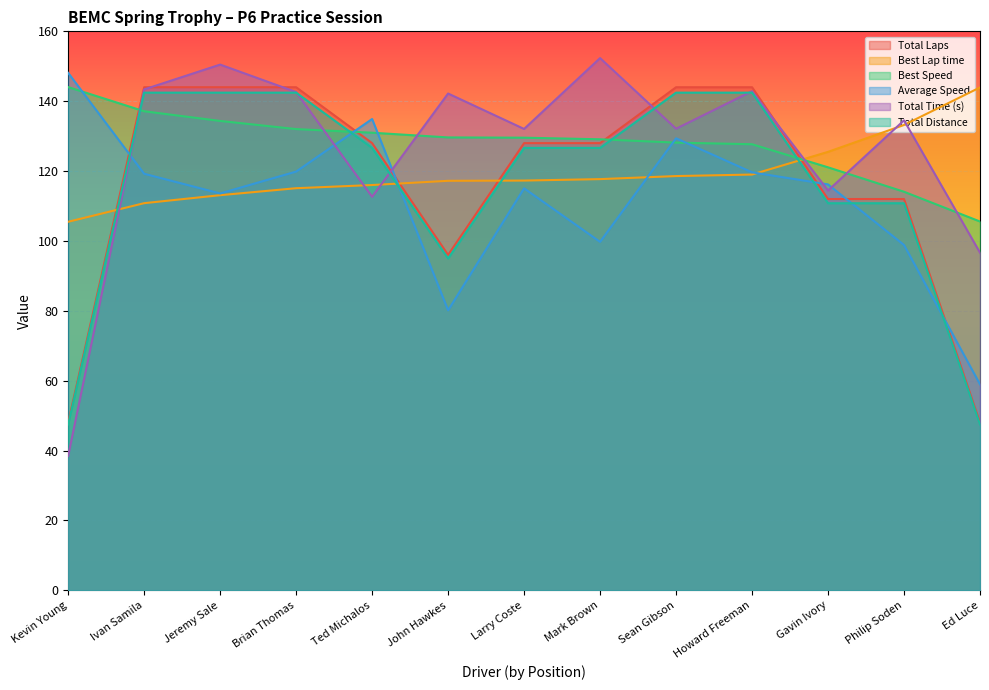

What is the minimum value for Best Lap time?

105.5